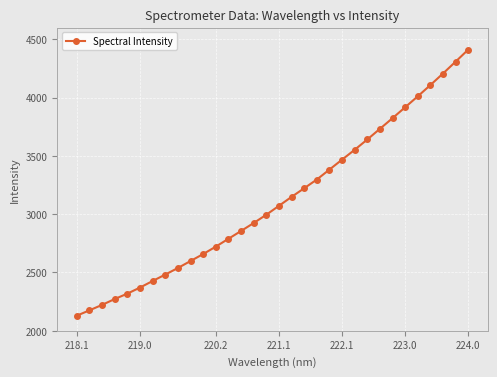

What is the value of the 11th point from the left?

2658.3